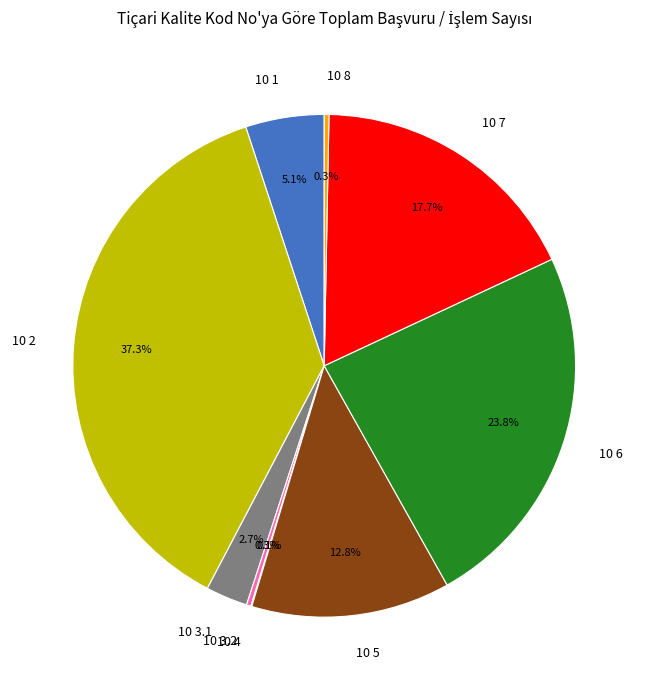

What portion of the pie excludes 10 5?

87.2%